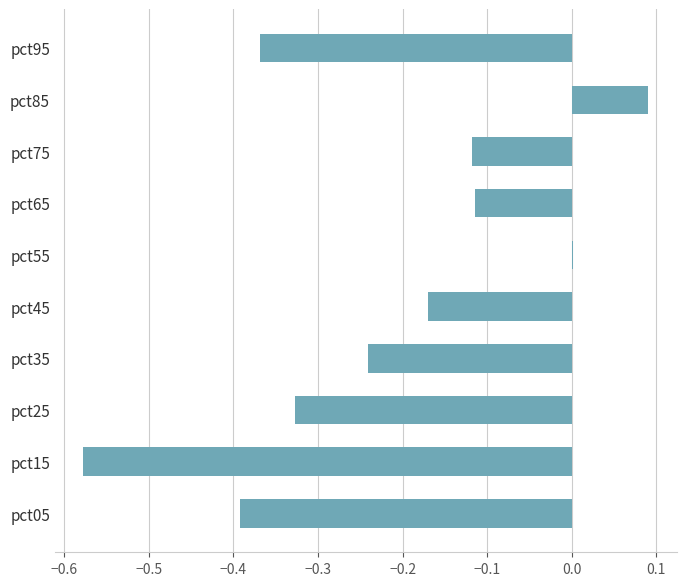

The chart shows a value of -0.1 at pct35. True or false?

False